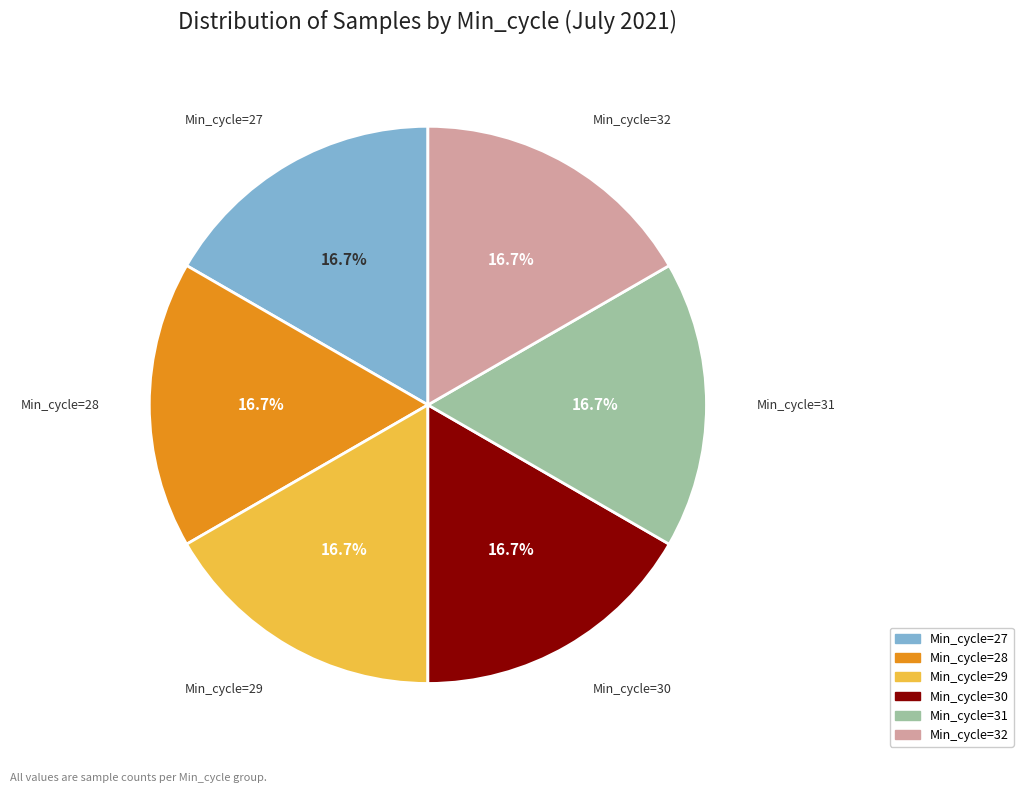

Does any single category account for the majority?

No